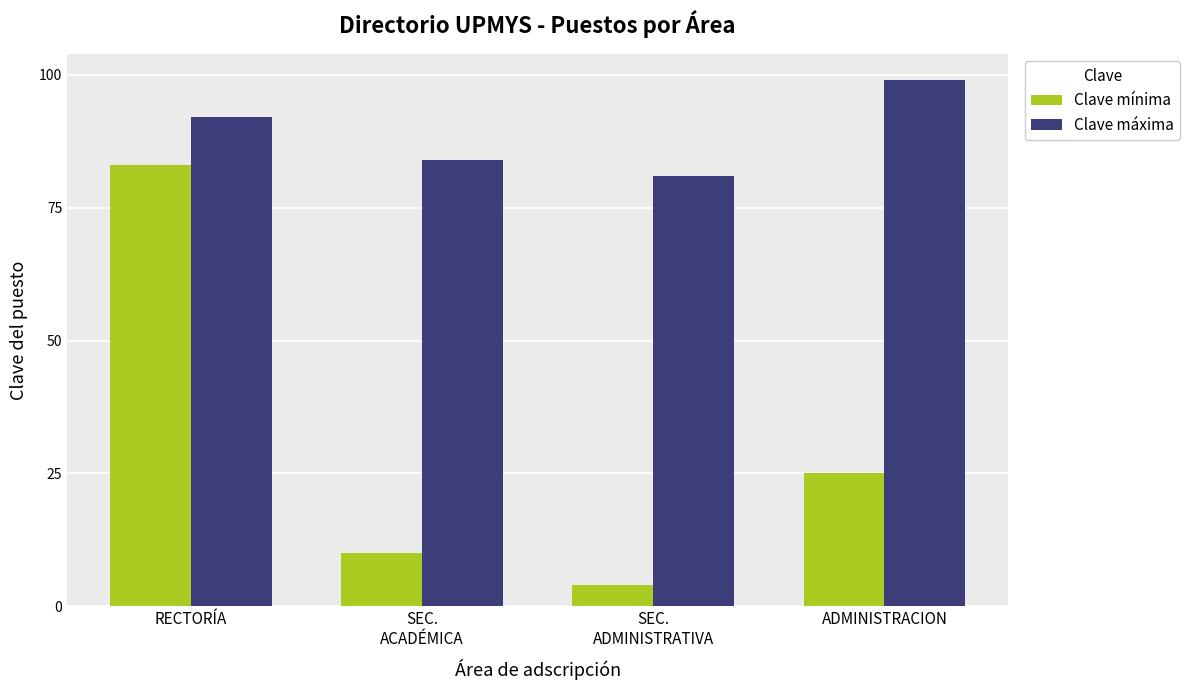

Reading right to left, list all the values displayed in this chart.

Clave mínima: ADMINISTRACION=25	SEC.
ADMINISTRATIVA=4	SEC.
ACADÉMICA=10	RECTORÍA=83
Clave máxima: ADMINISTRACION=99	SEC.
ADMINISTRATIVA=81	SEC.
ACADÉMICA=84	RECTORÍA=92